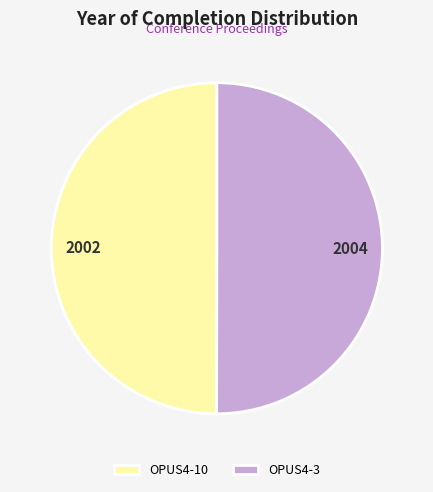

The OPUS4-10 slice represents 50% of the pie. True or false?

True